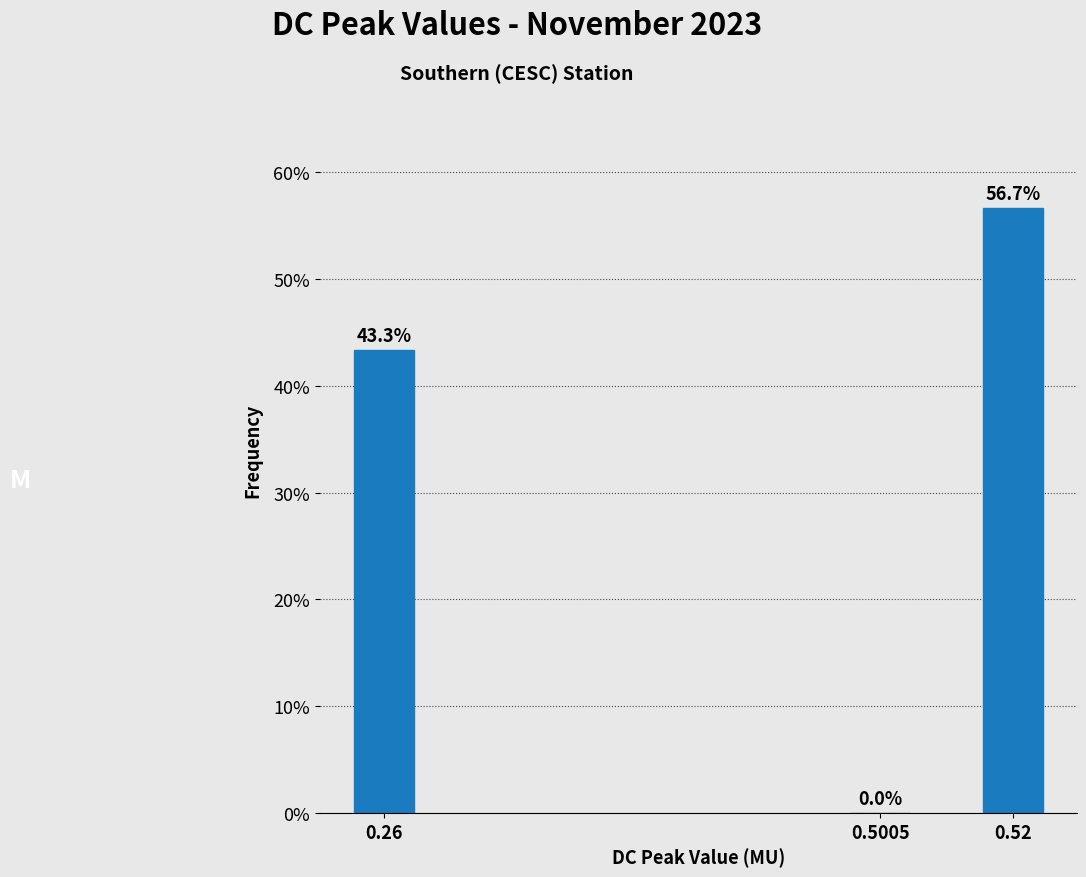

Reading left to right, transcribe all the data shown in this chart.

0.26=43.3	0.5005=0.0	0.52=56.7